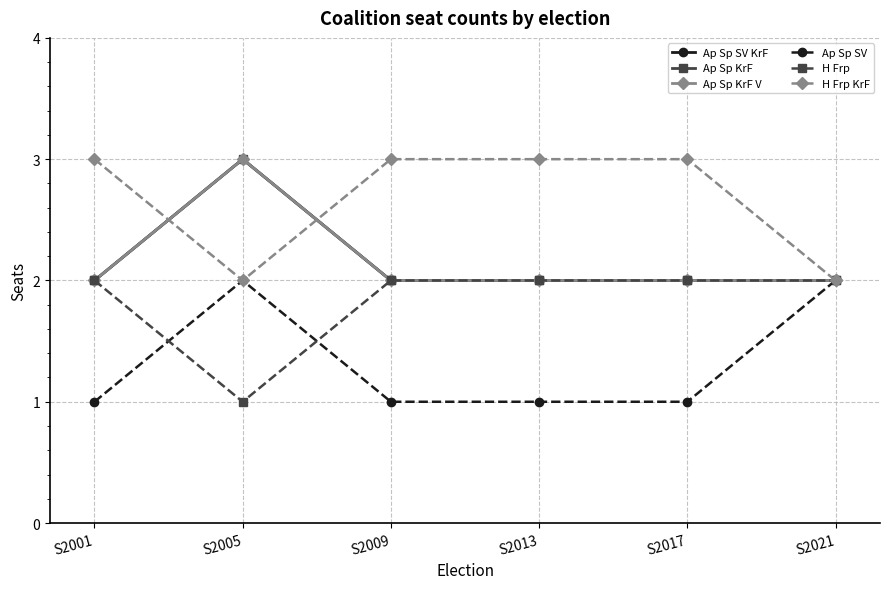

Reading left to right, extract all data points from this chart.

Ap Sp SV KrF: S2001=2	S2005=3	S2009=2	S2013=2	S2017=2	S2021=2
Ap Sp KrF: S2001=2	S2005=3	S2009=2	S2013=2	S2017=2	S2021=2
Ap Sp KrF V: S2001=2	S2005=3	S2009=2	S2013=2	S2017=2	S2021=2
Ap Sp SV: S2001=1	S2005=2	S2009=1	S2013=1	S2017=1	S2021=2
H Frp: S2001=2	S2005=1	S2009=2	S2013=2	S2017=2	S2021=2
H Frp KrF: S2001=3	S2005=2	S2009=3	S2013=3	S2017=3	S2021=2